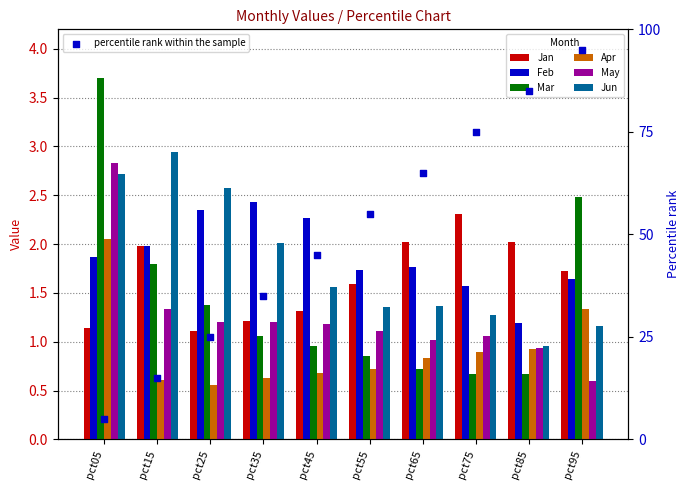

Which series has the widest spread of Y values?

Mar